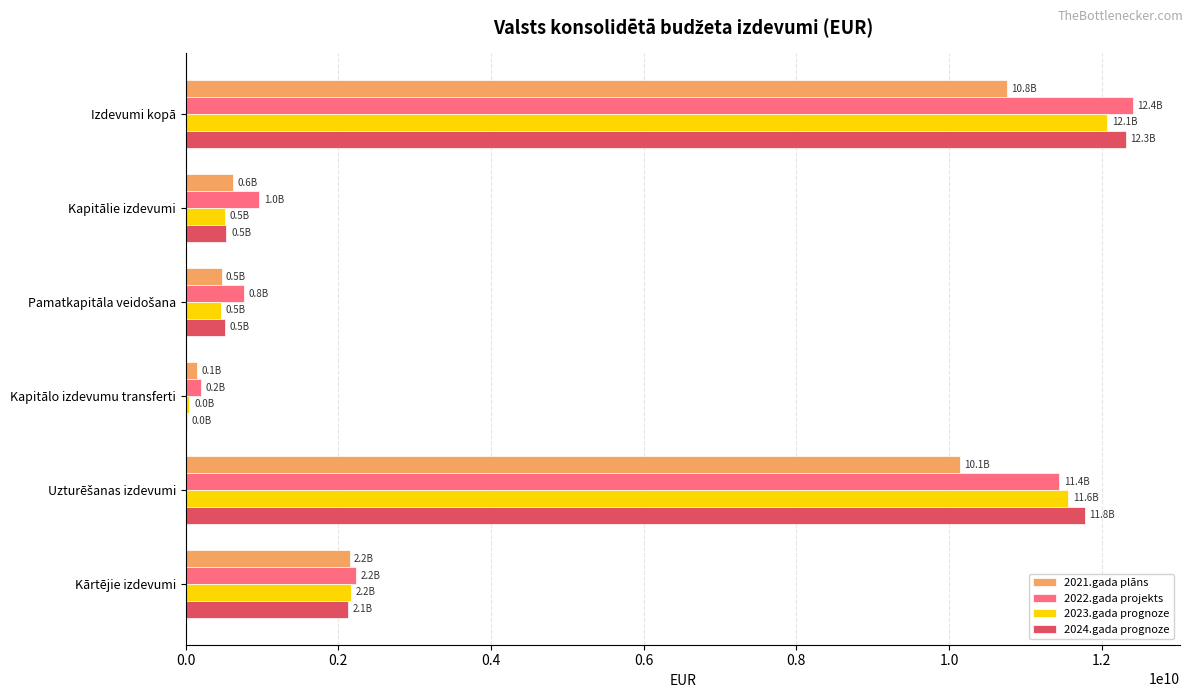

Which label corresponds to the largest value in the chart?

Izdevumi kopā